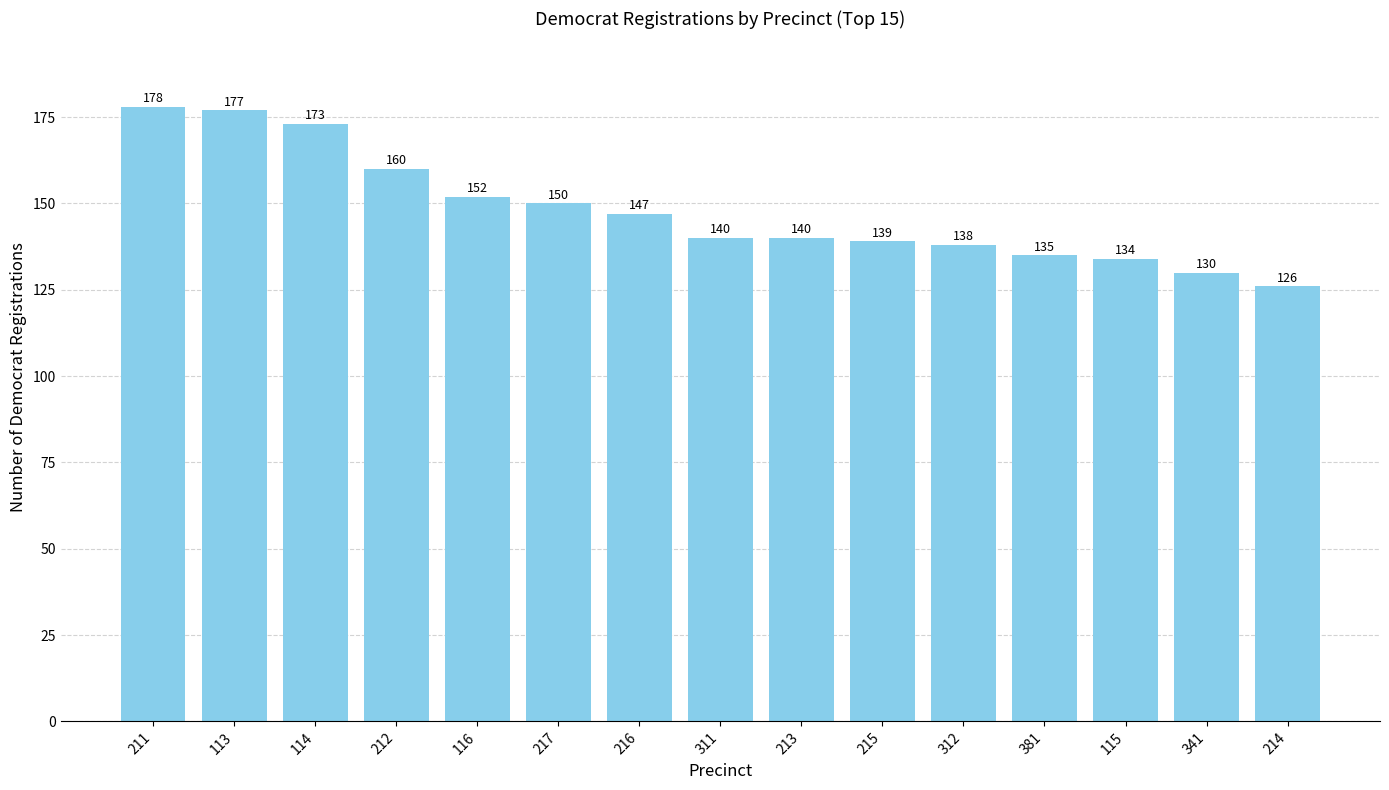

What is the label of the 14th bar from the right?

113